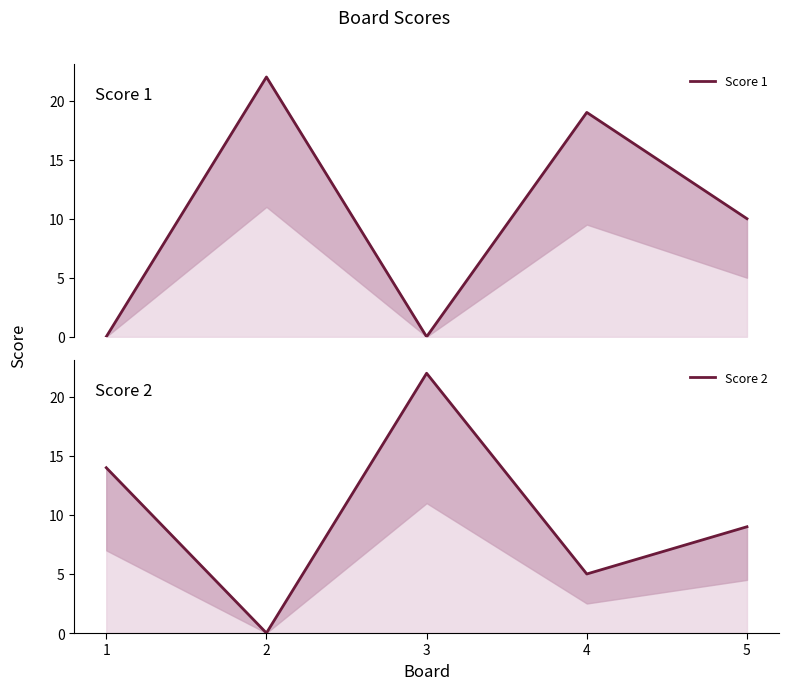

Count the number of categories in the chart.

5